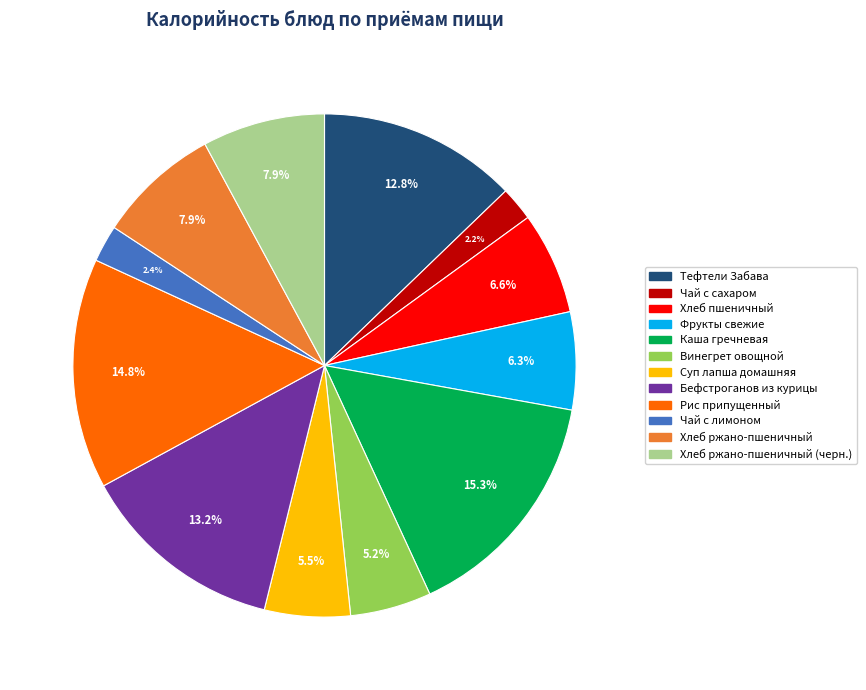

To the nearest percent, what is the difference between the largest and smallest slice percentages?

13%